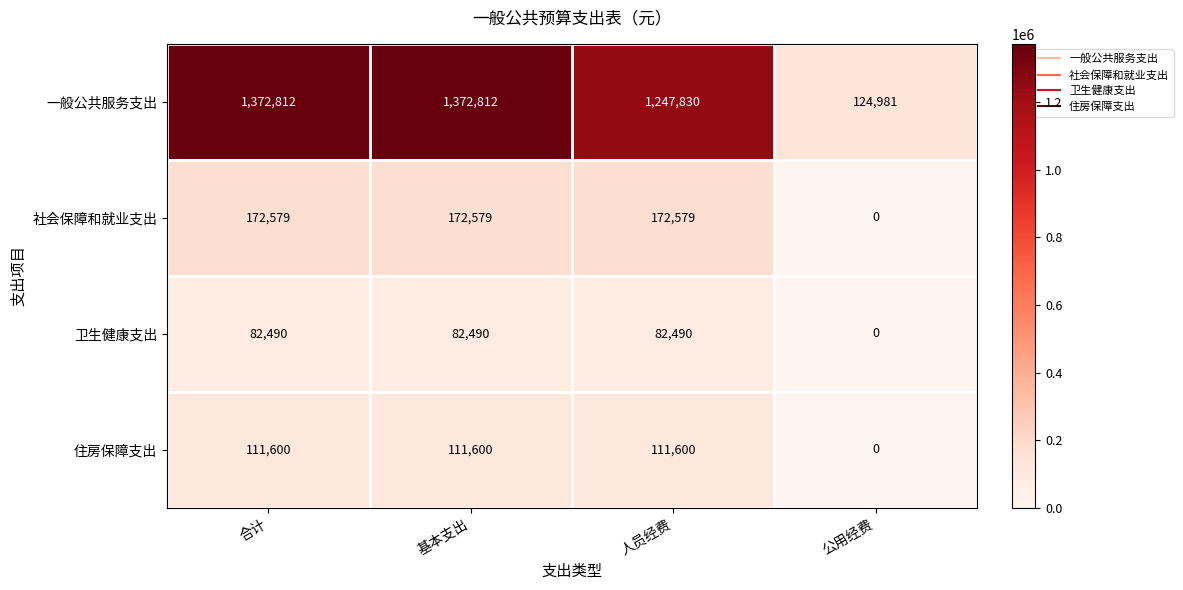

True or false: 卫生健康支出 has a value of 29523 at 人员经费.

False